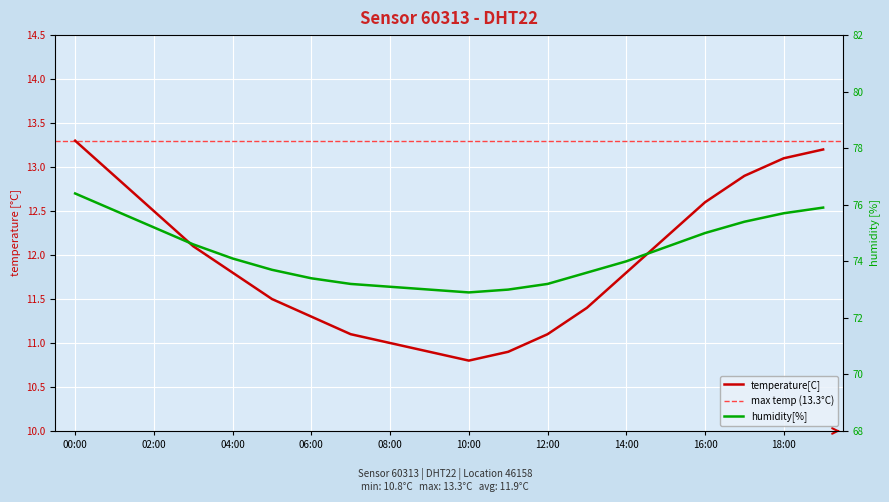

Reading left to right, extract all data points from this chart.

temperature[C]: 00:00=13.3	01:00=12.9	02:00=12.5	03:00=12.1	04:00=11.8	05:00=11.5	06:00=11.3	07:00=11.1	08:00=11.0	09:00=10.9	10:00=10.8	11:00=10.9	12:00=11.1	13:00=11.4	14:00=11.8	15:00=12.2	16:00=12.6	17:00=12.9	18:00=13.1	19:00=13.2
humidity[%]: 00:00=76.4	01:00=75.8	02:00=75.2	03:00=74.6	04:00=74.1	05:00=73.7	06:00=73.4	07:00=73.2	08:00=73.1	09:00=73.0	10:00=72.9	11:00=73.0	12:00=73.2	13:00=73.6	14:00=74.0	15:00=74.5	16:00=75.0	17:00=75.4	18:00=75.7	19:00=75.9